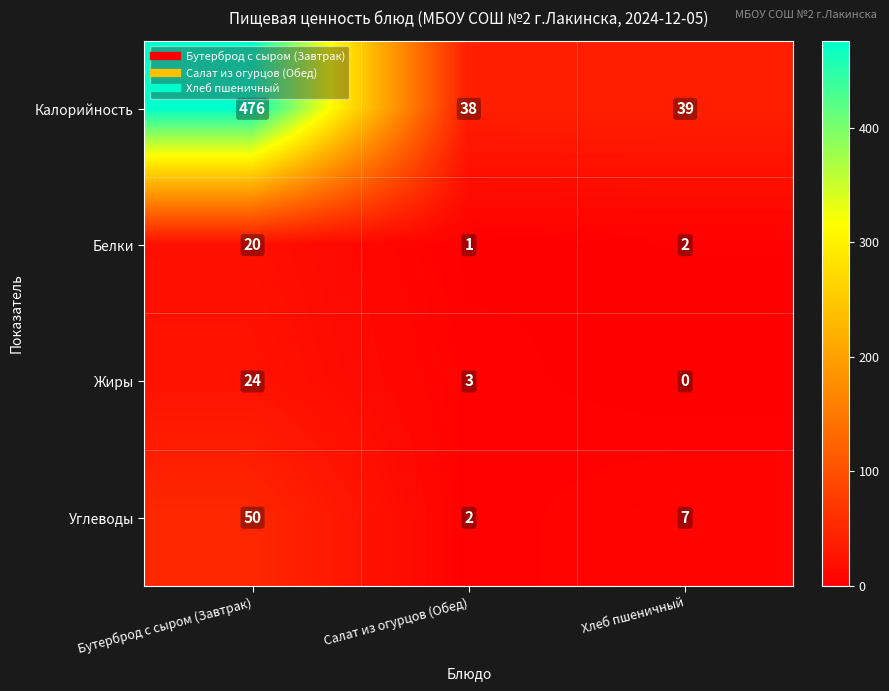

What is the total value across all series at Бутерброд с сыром (Завтрак)?

570